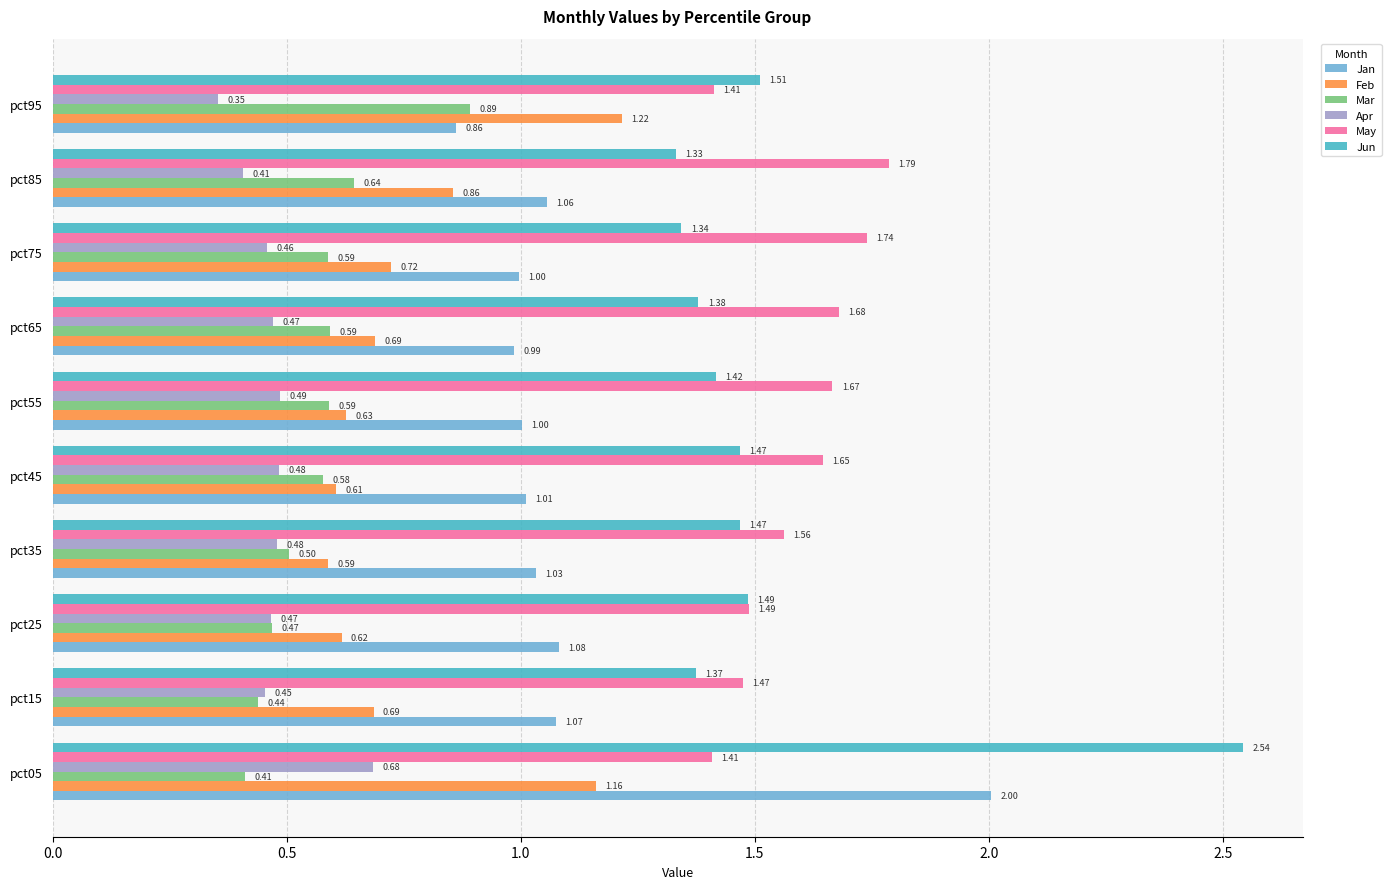

Rank the series by their maximum value, from highest to lowest.

Jun, Jan, May, Feb, Mar, Apr